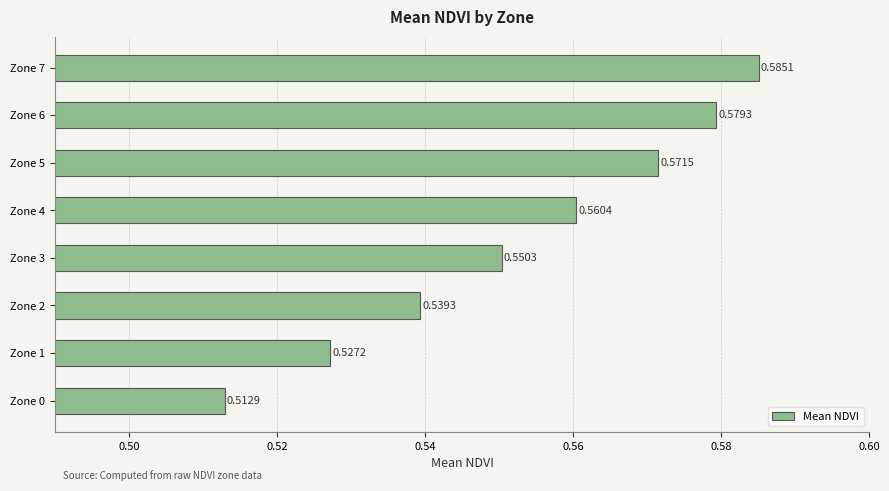

Between Zone 6 and Zone 0, which is larger?

Zone 6